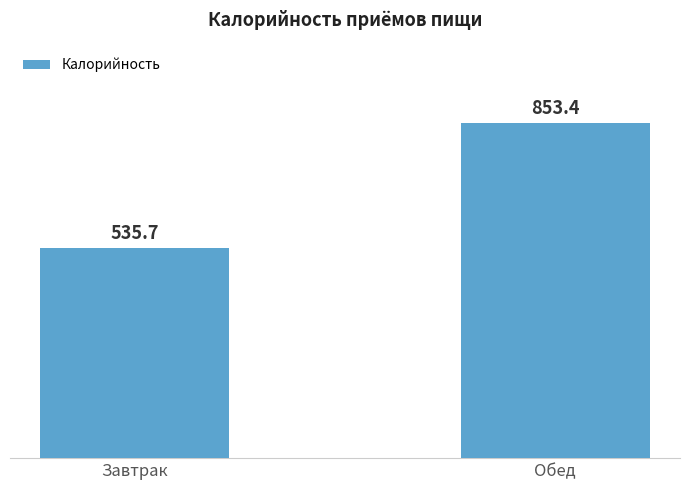

How many values are below 853?

1